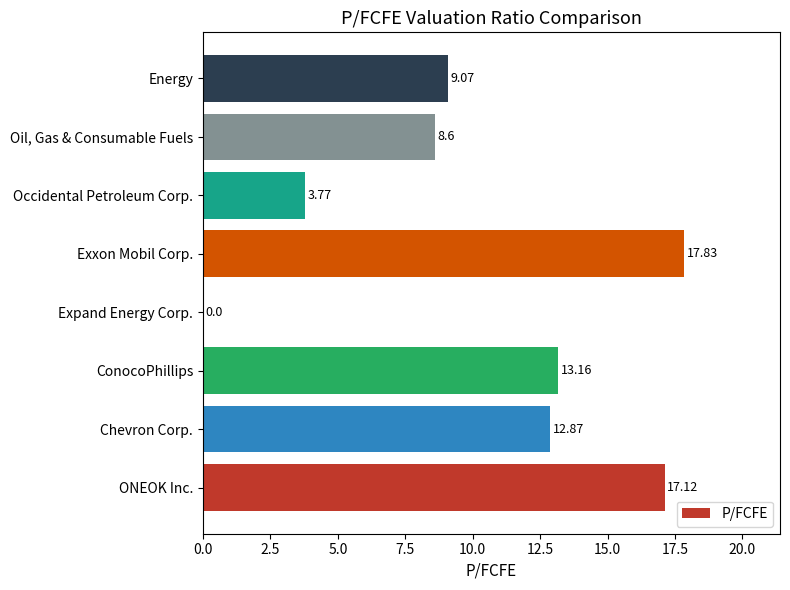

Which category has the highest value across all series?

Exxon Mobil Corp.